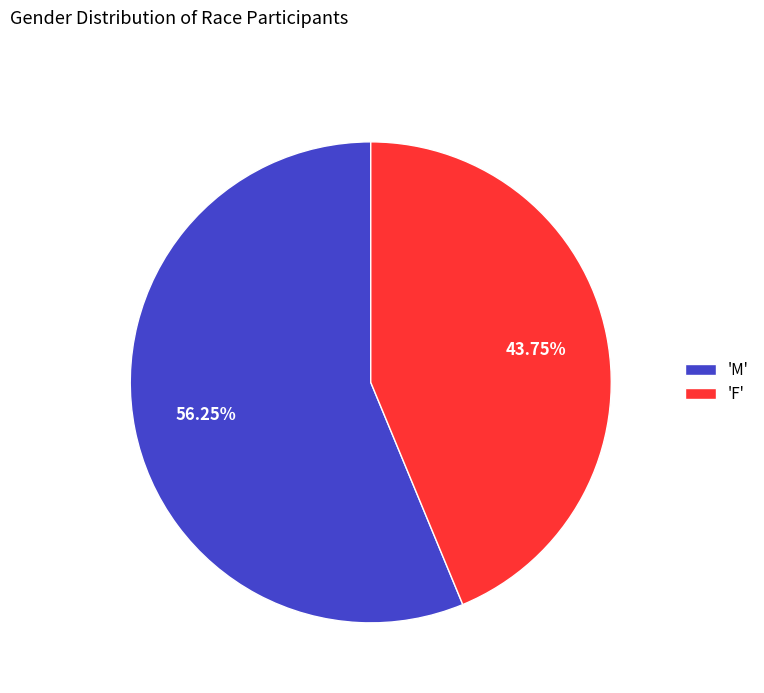

Rank the categories by value from highest to lowest.

'M', 'F'